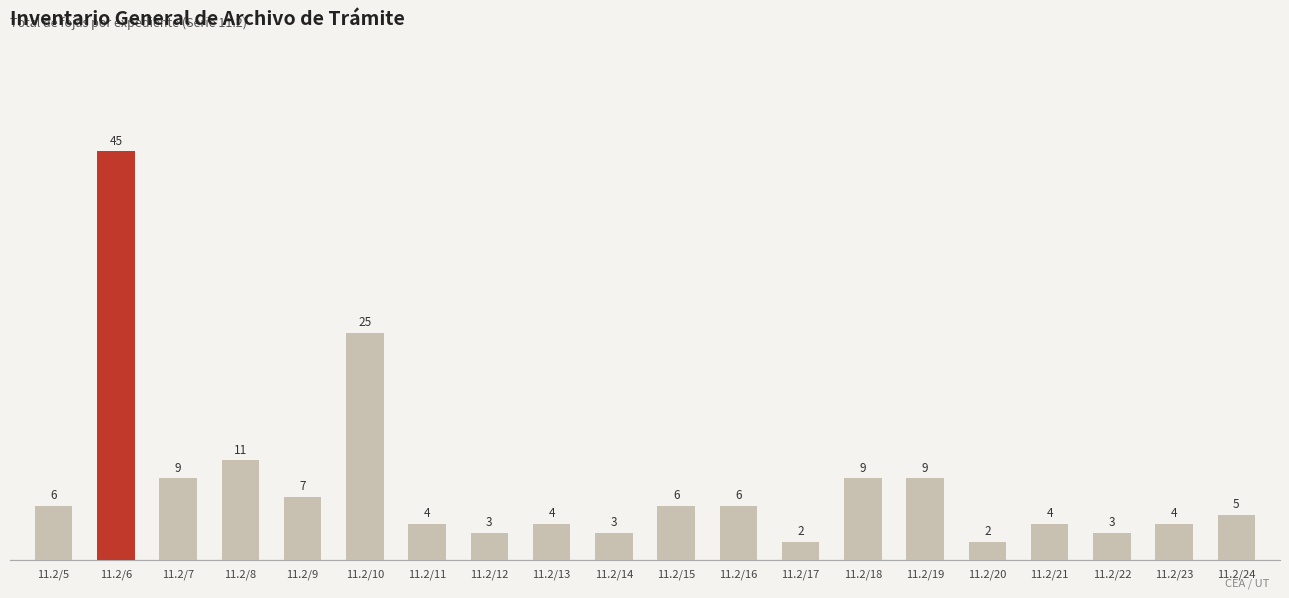

What is the greatest value displayed?

45